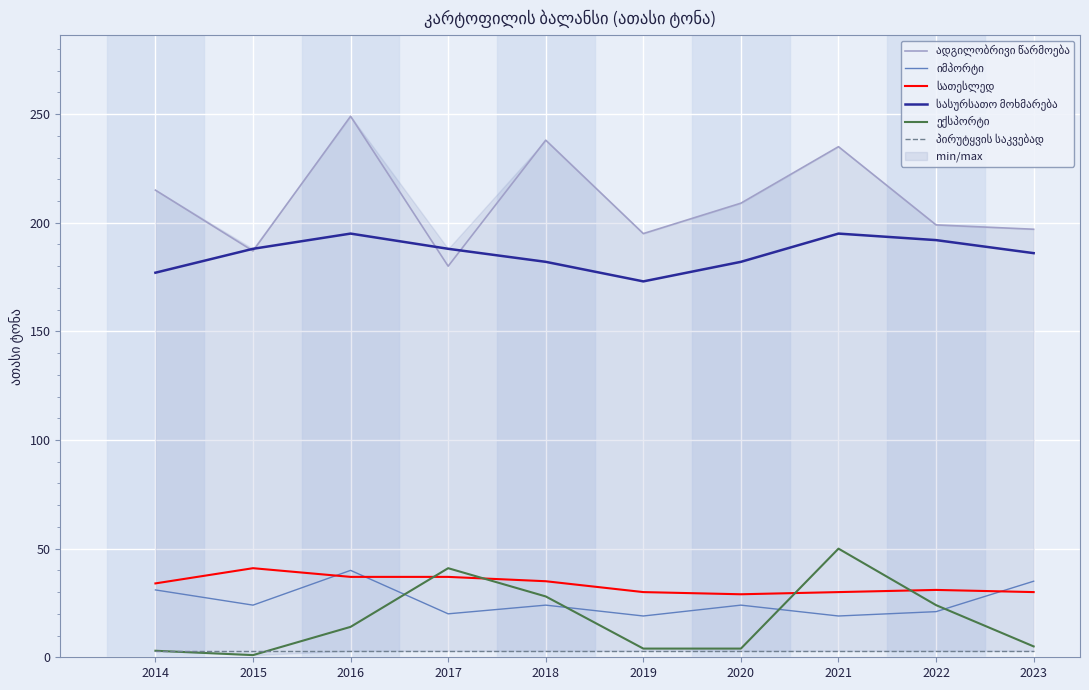

Which series ends up on top after the final intersection of ექსპორტი and იმპორტი?

იმპორტი